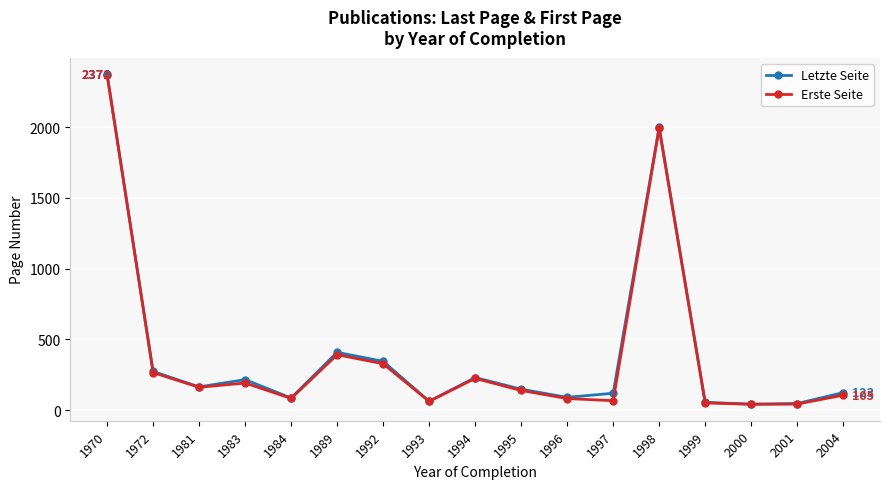

The value of Letzte Seite at 1994 is 114.4. True or false?

False